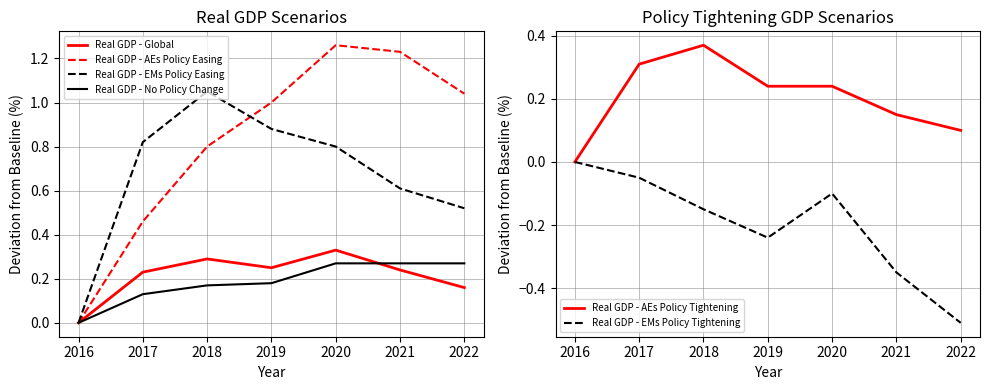

What is the sum of all Real GDP - Global values?

1.5